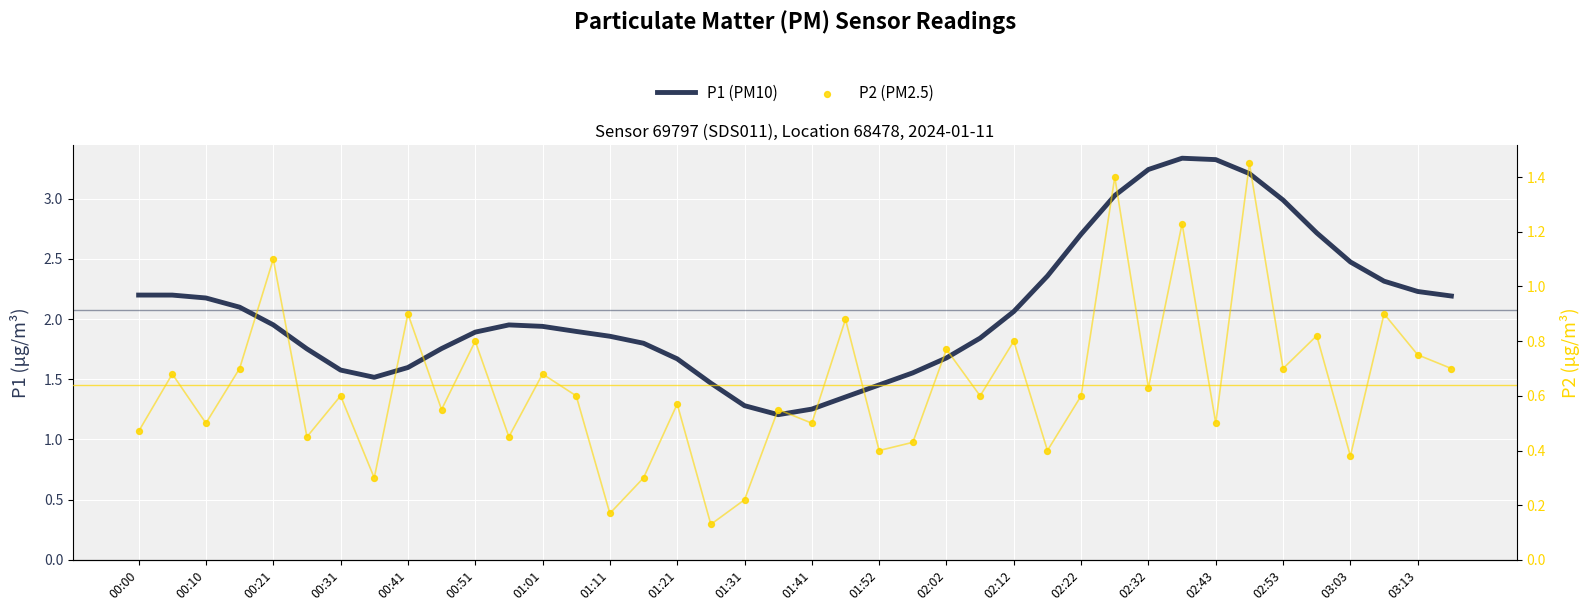

What are all the series names shown in the legend?

P1 (PM10), P2 (PM2.5)